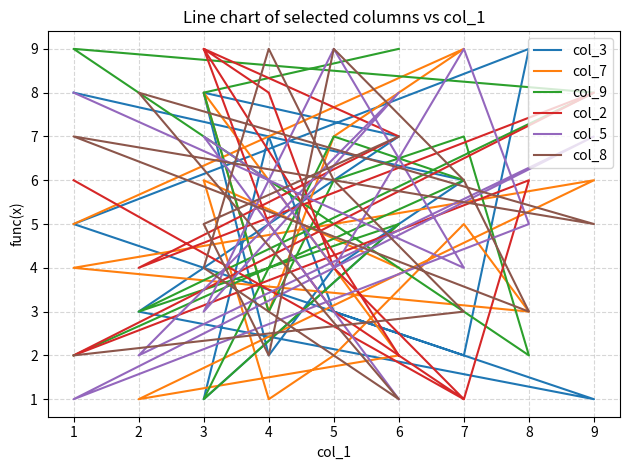

What is the highest value of the col_7 series?

9